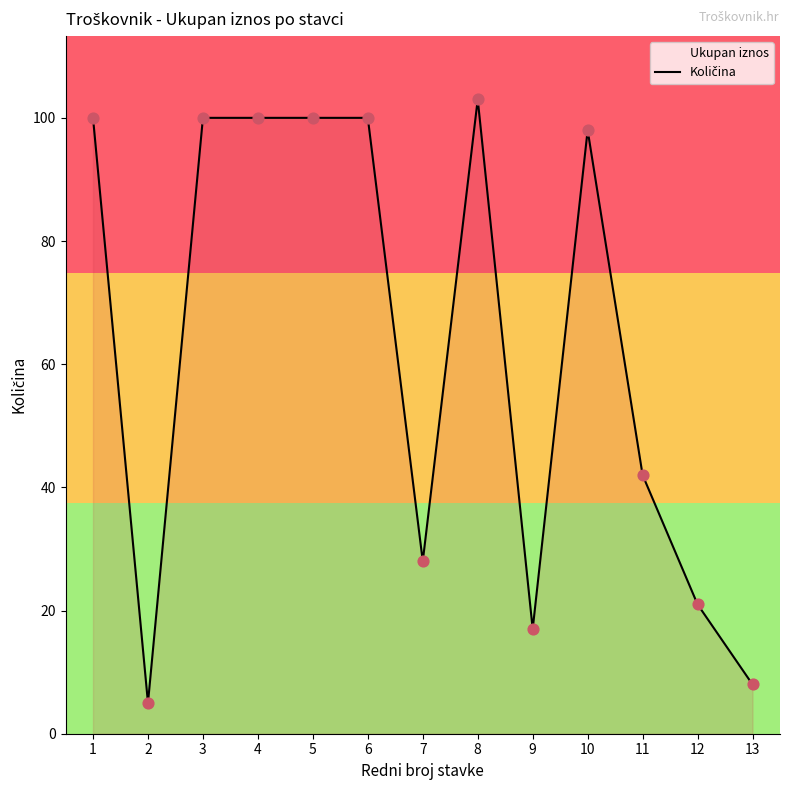

Between 1 and 6, which is larger?

1